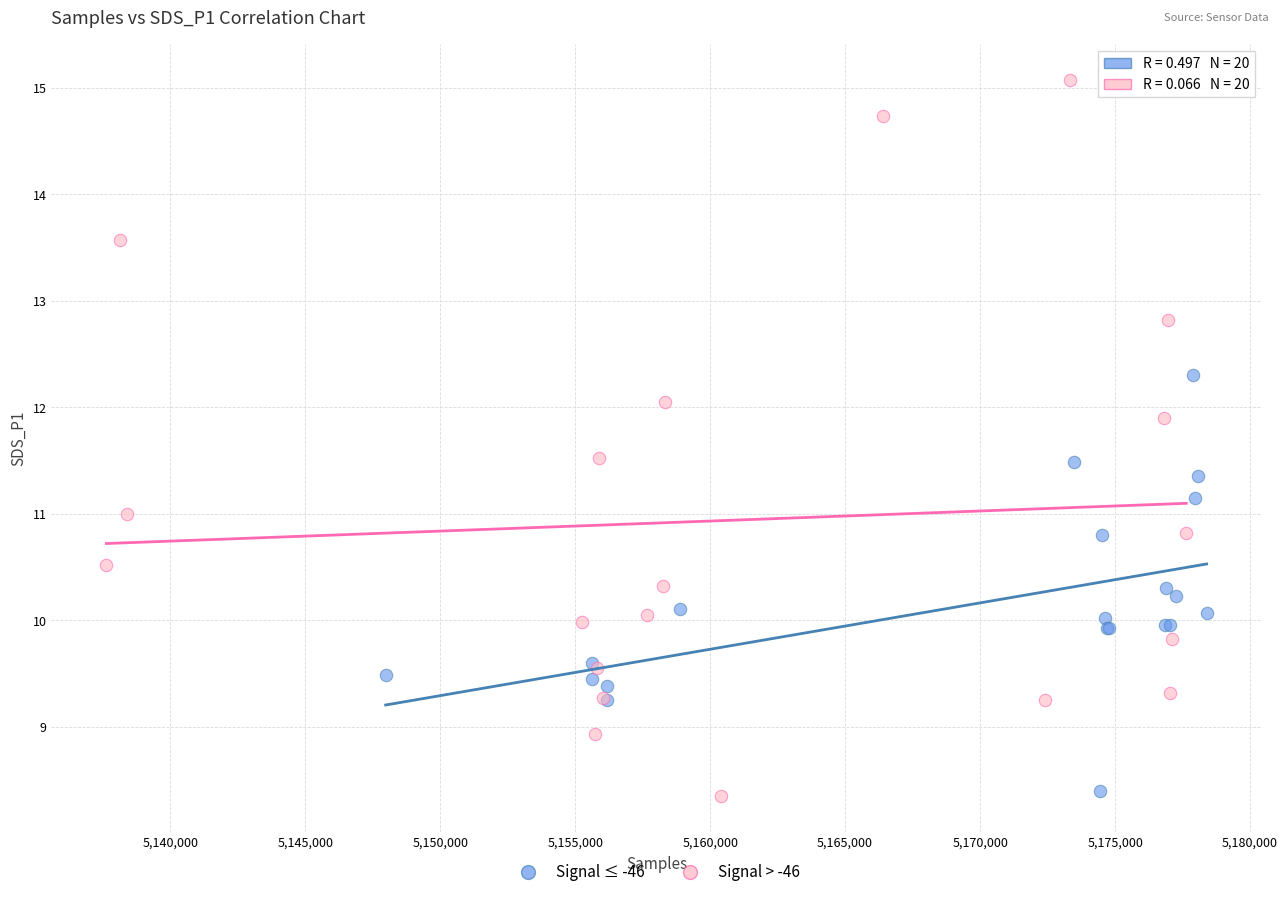

Which series has the largest Y range (max minus min)?

Signal > -46